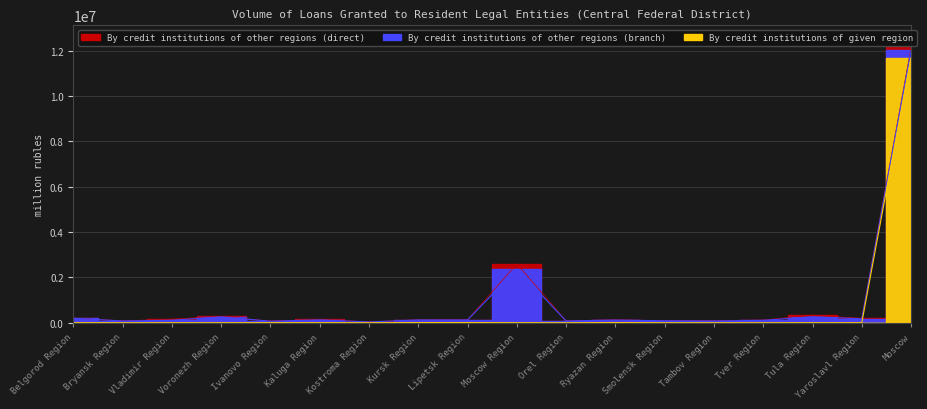

At Moscow Region, list the series in order from smallest to largest.

By credit institutions of given region, By credit institutions of other regions (direct), By credit institutions of other regions (branch)